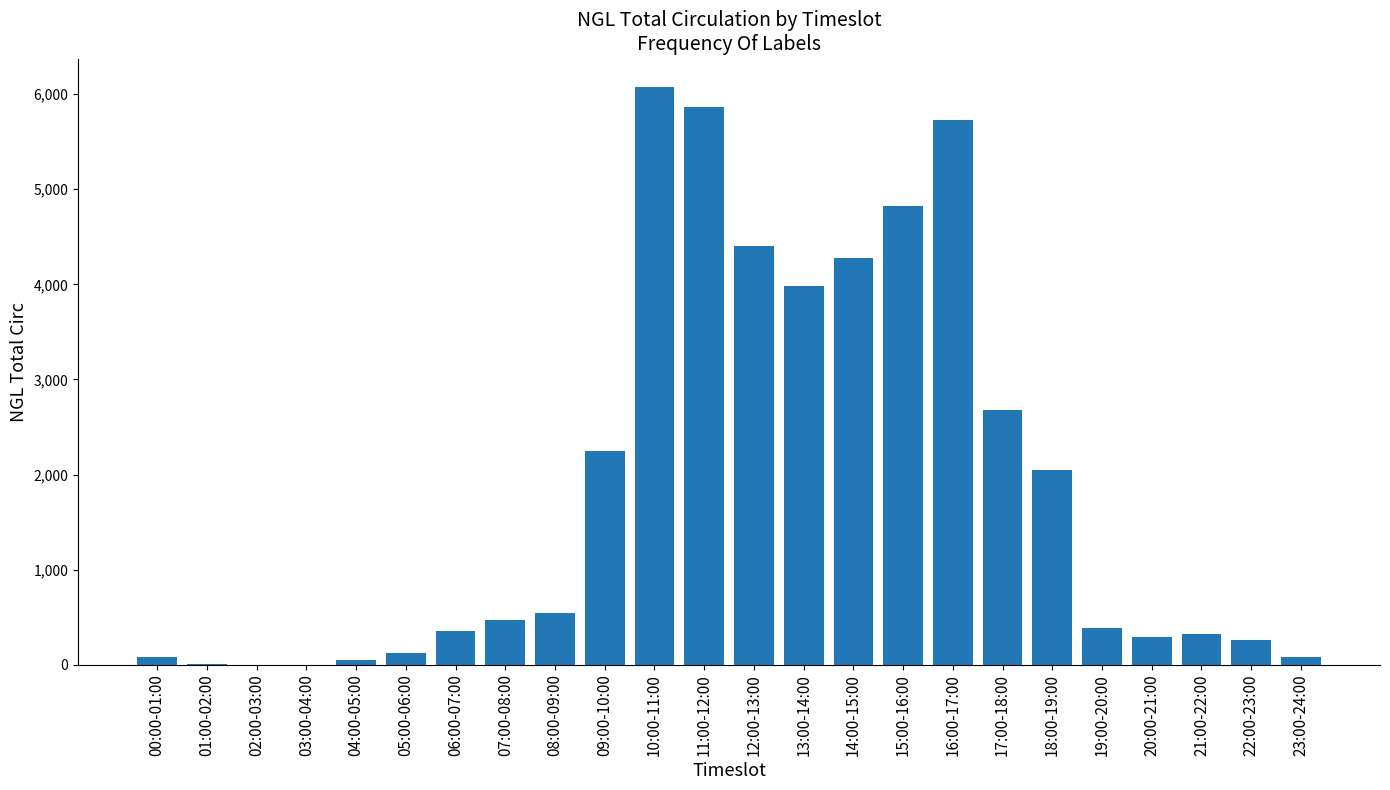

Is it true that the value at 22:00-23:00 is 265?

True